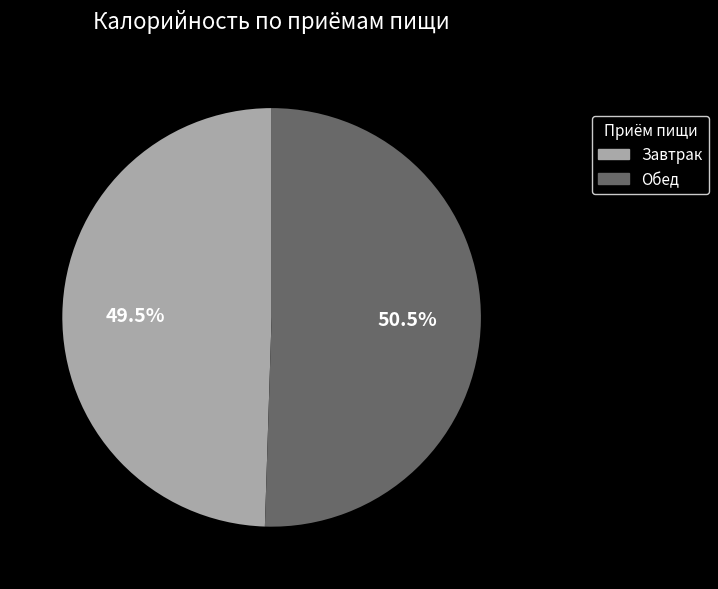

Is it true that Обед is 38% of the pie?

False